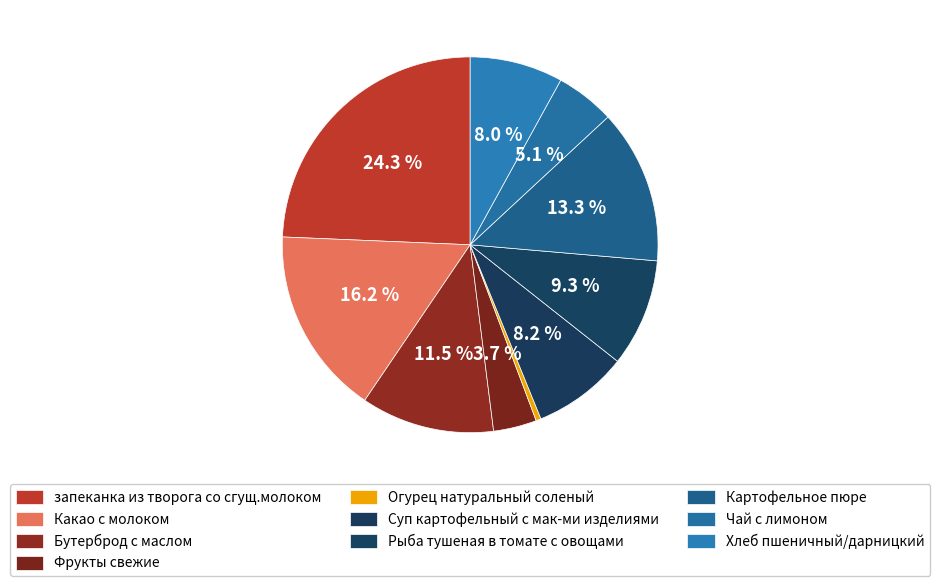

Is Хлеб пшеничный/дарницкий the majority of the pie?

No